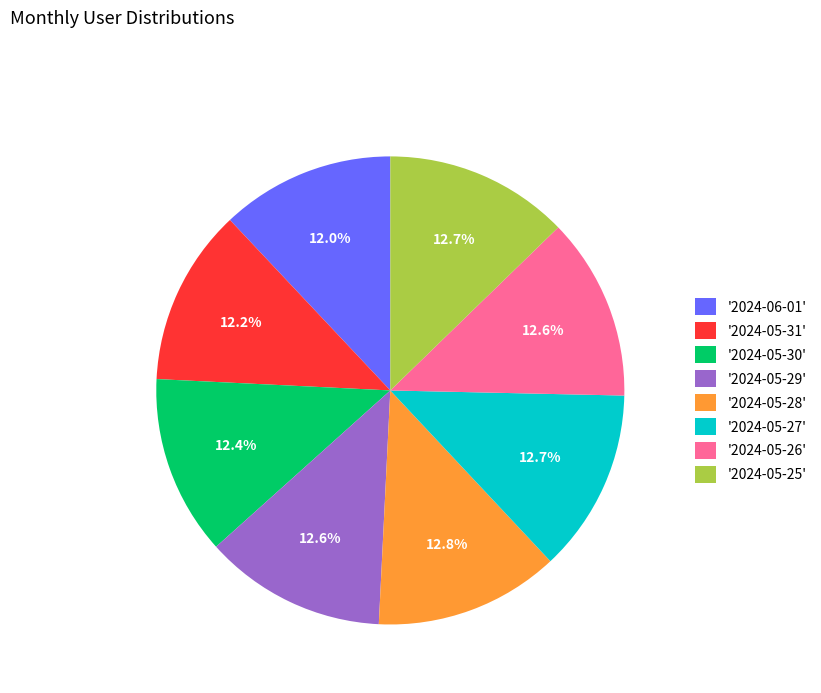

What is the total percentage of '2024-05-25' and '2024-05-28'?

25.5%